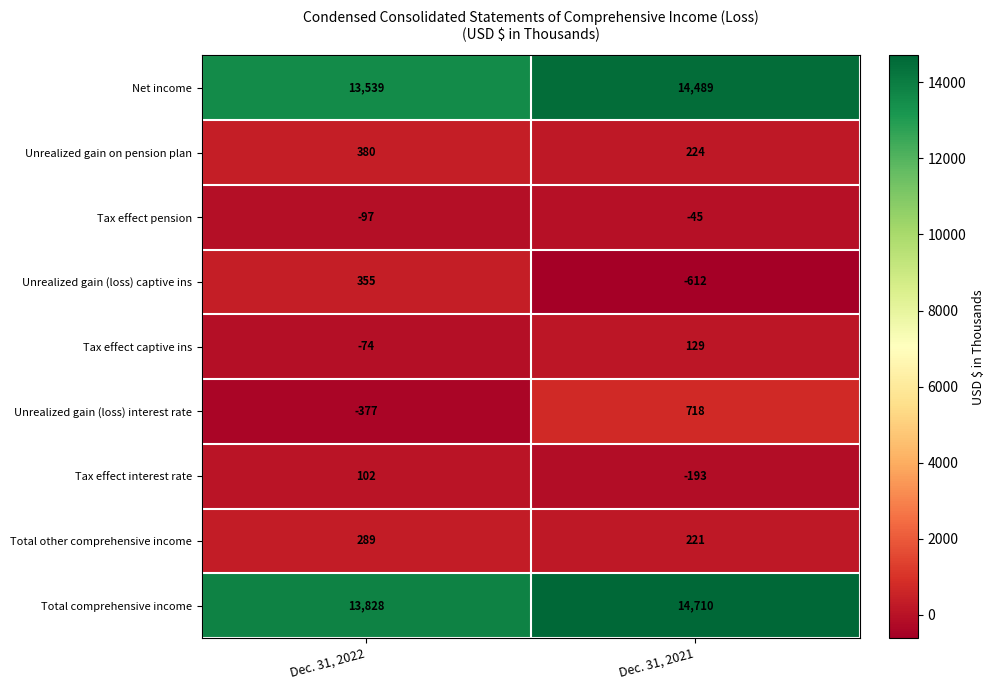

The value of Unrealized gain on pension plan at Dec. 31, 2022 is 380. True or false?

True